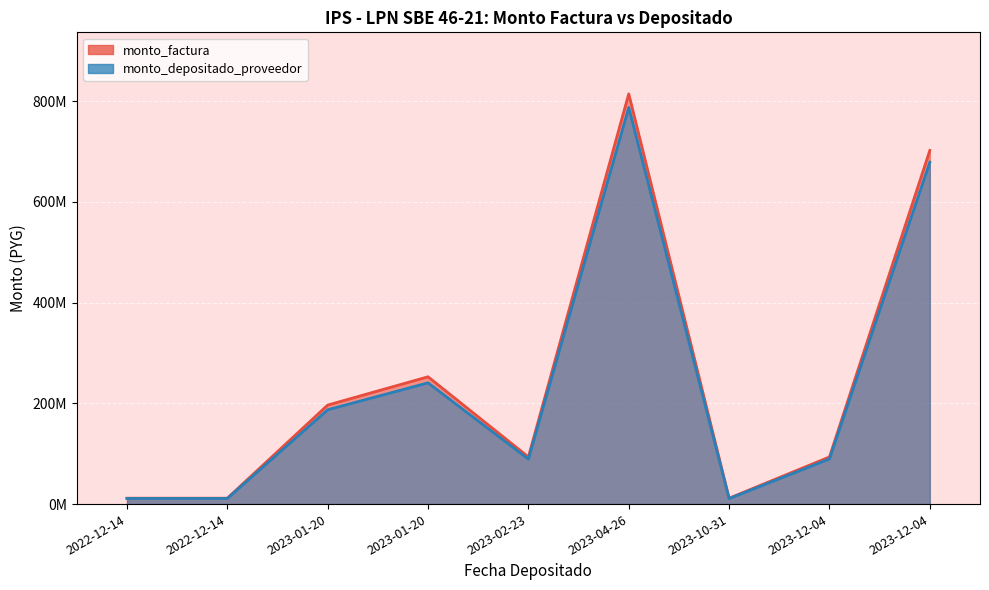

The monto_depositado_proveedor series shows 11149933 at 2022-12-14. True or false?

True